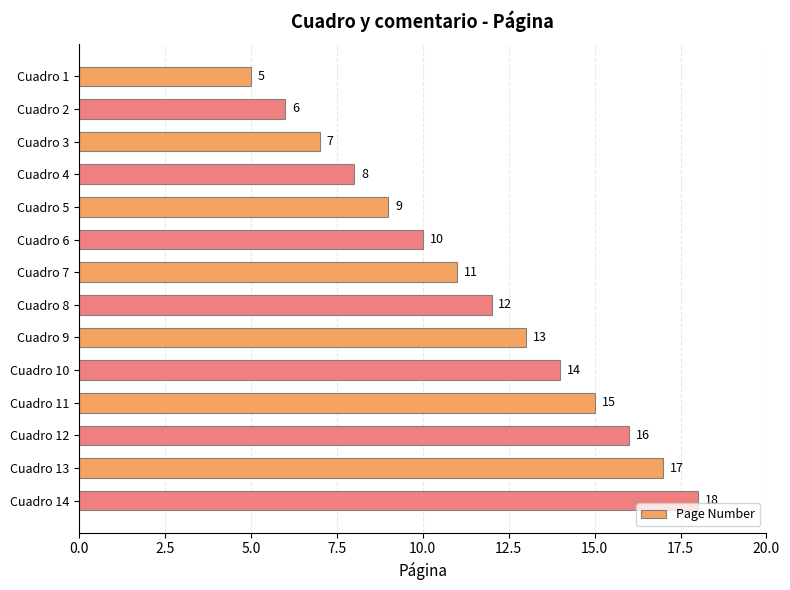

The chart shows a value of 6 at Cuadro 2. True or false?

True